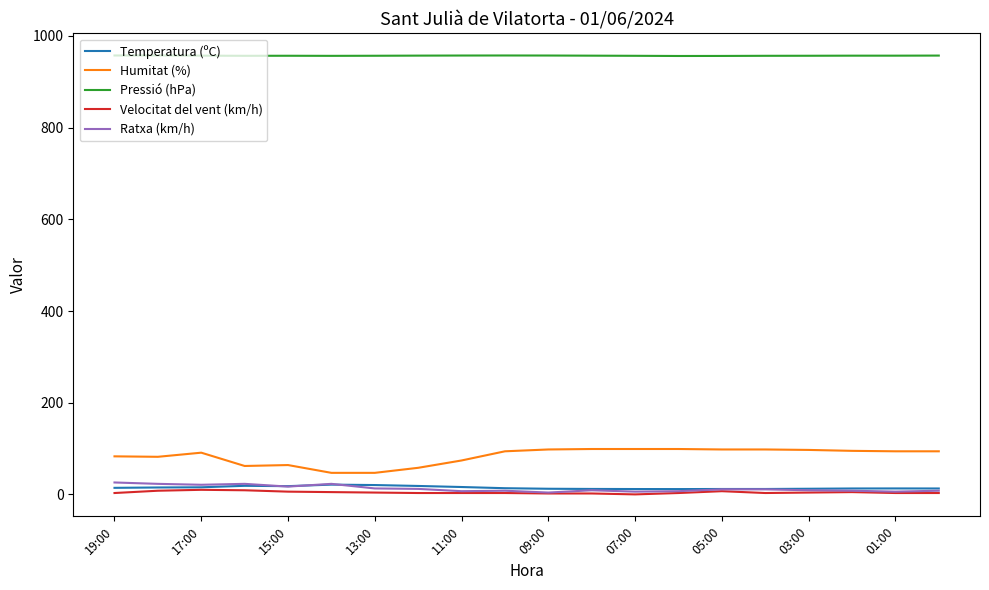

True or false: Ratxa (km/h) and Pressió (hPa) cross at least once.

False